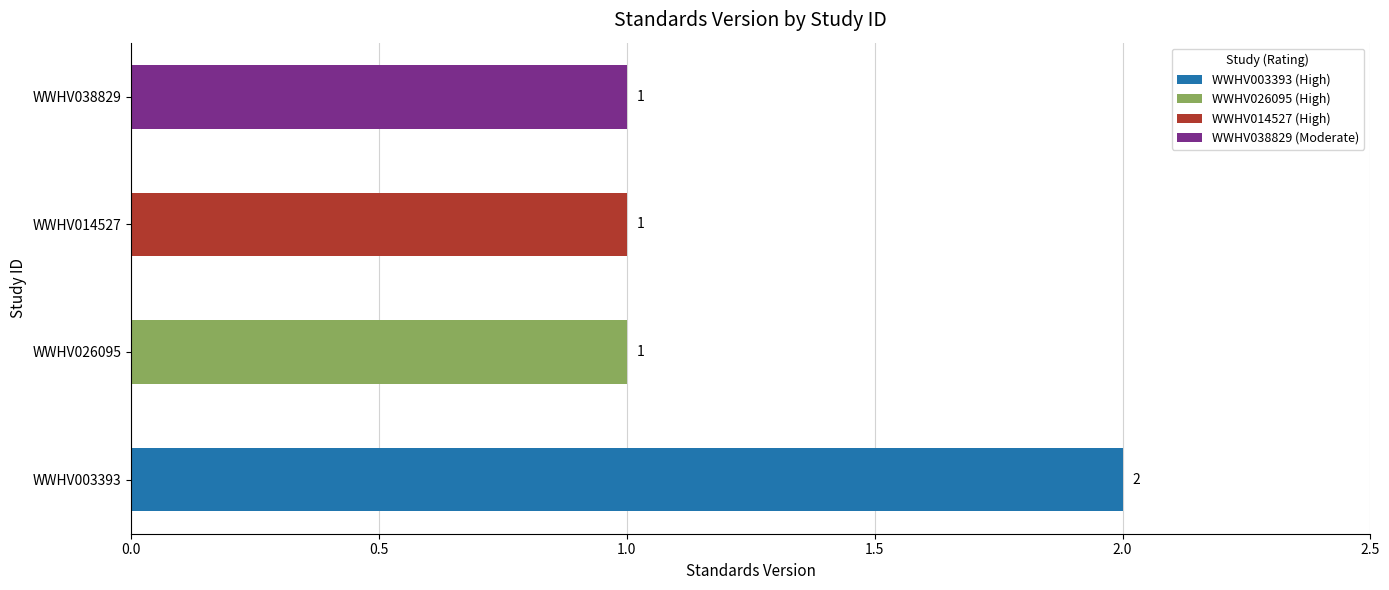

The chart shows a value of 3 at WWHV003393. True or false?

False